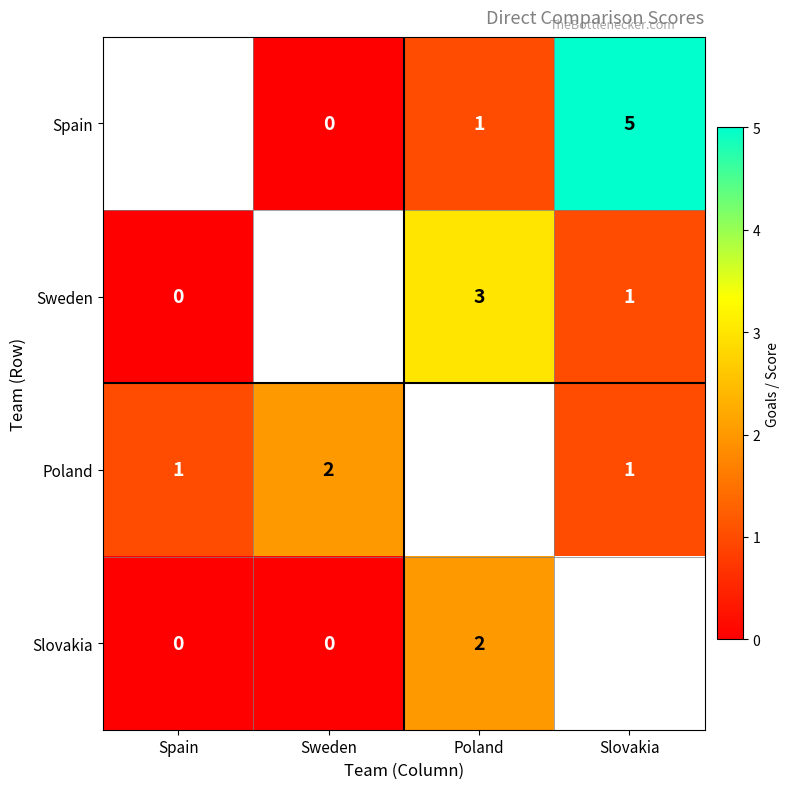

True or false: Slovakia has a value of 0.5 at Poland.

False